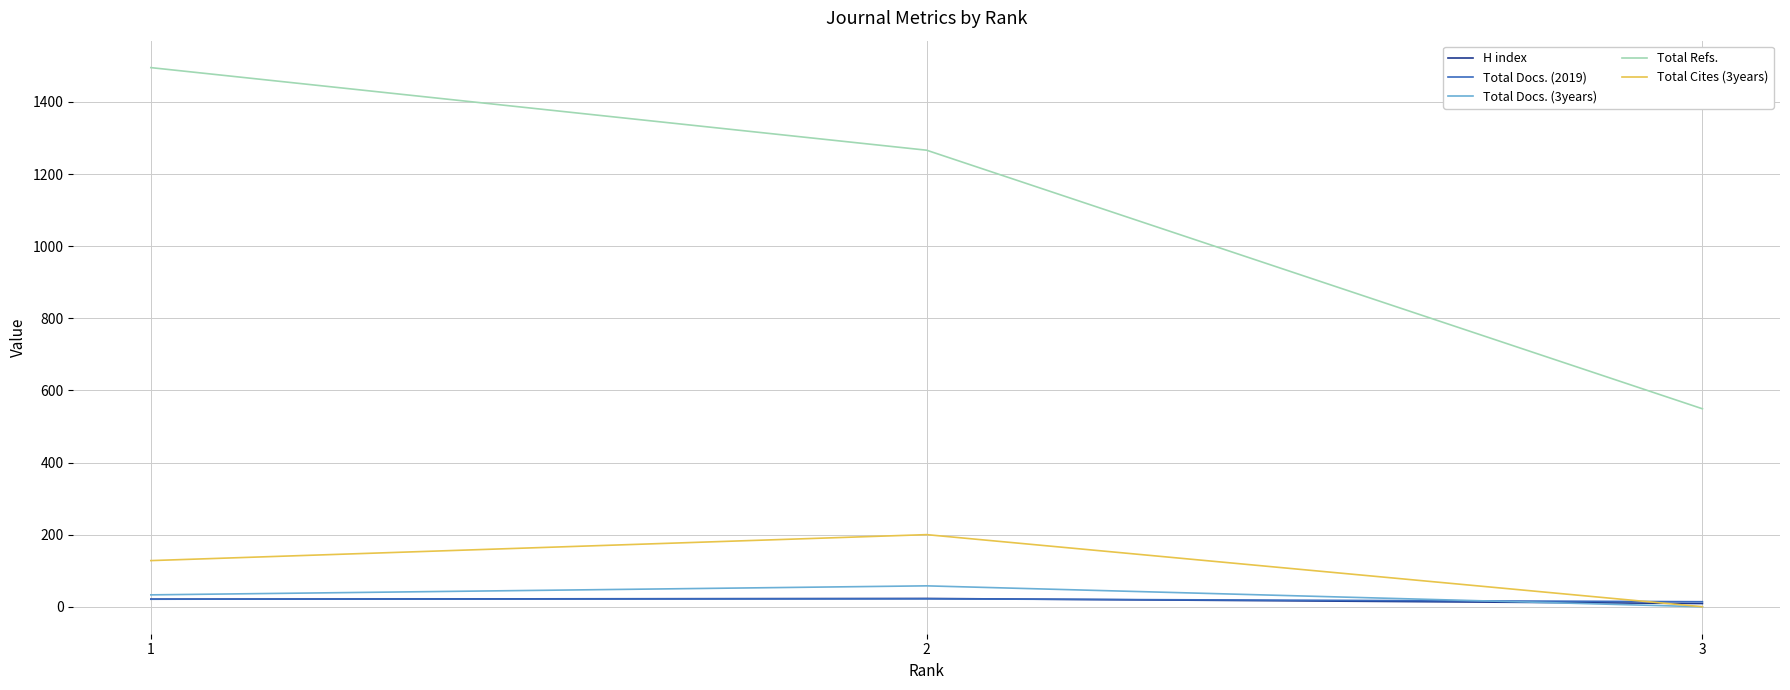

What value does the Total Refs. series have at 1?

1495